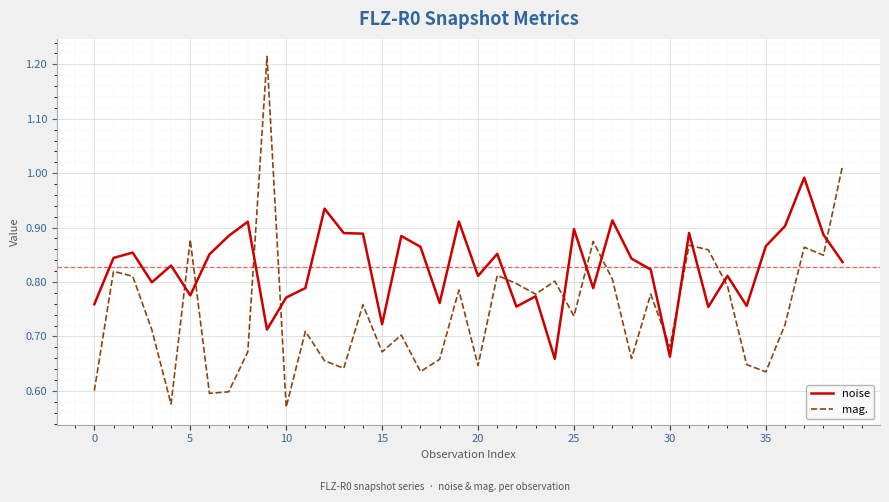

List the series in order of their peak value, highest first.

mag., noise